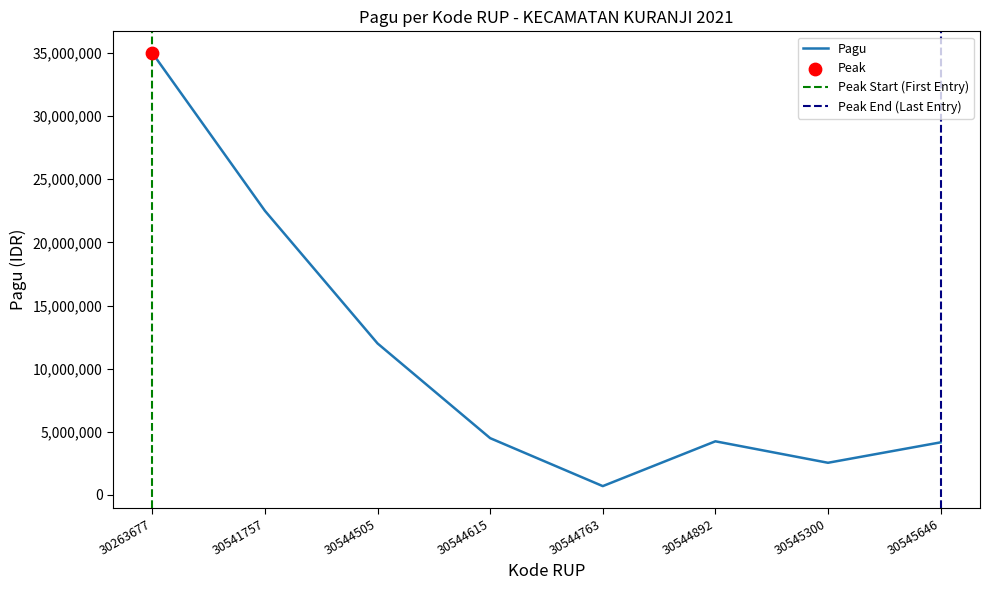

Which has a higher value, 30544615 or 30544505?

30544505